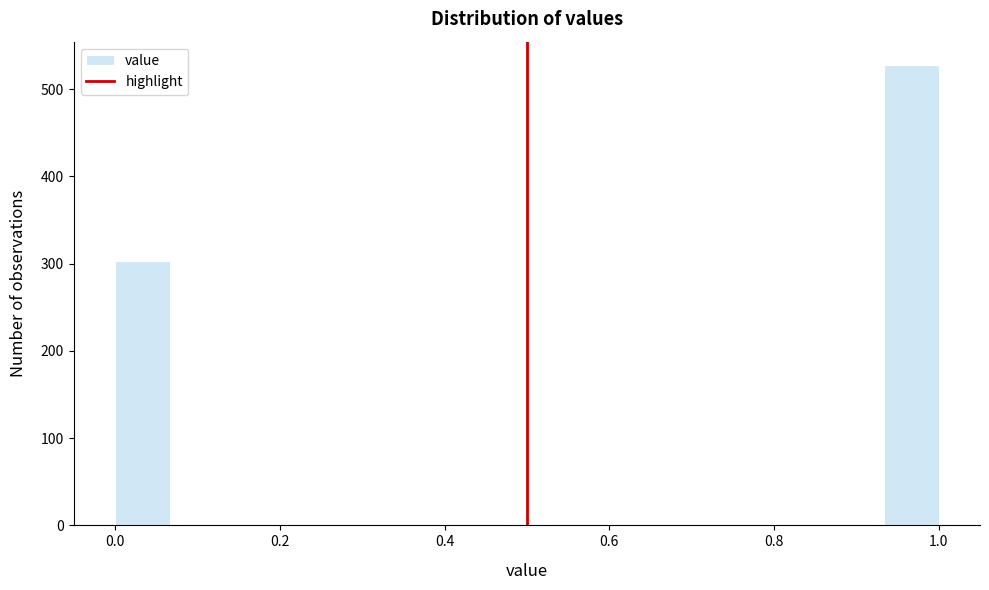

Around what value on the x-axis is the tallest bar? Give the approximate position of its centre, as read against the axis.

0.96